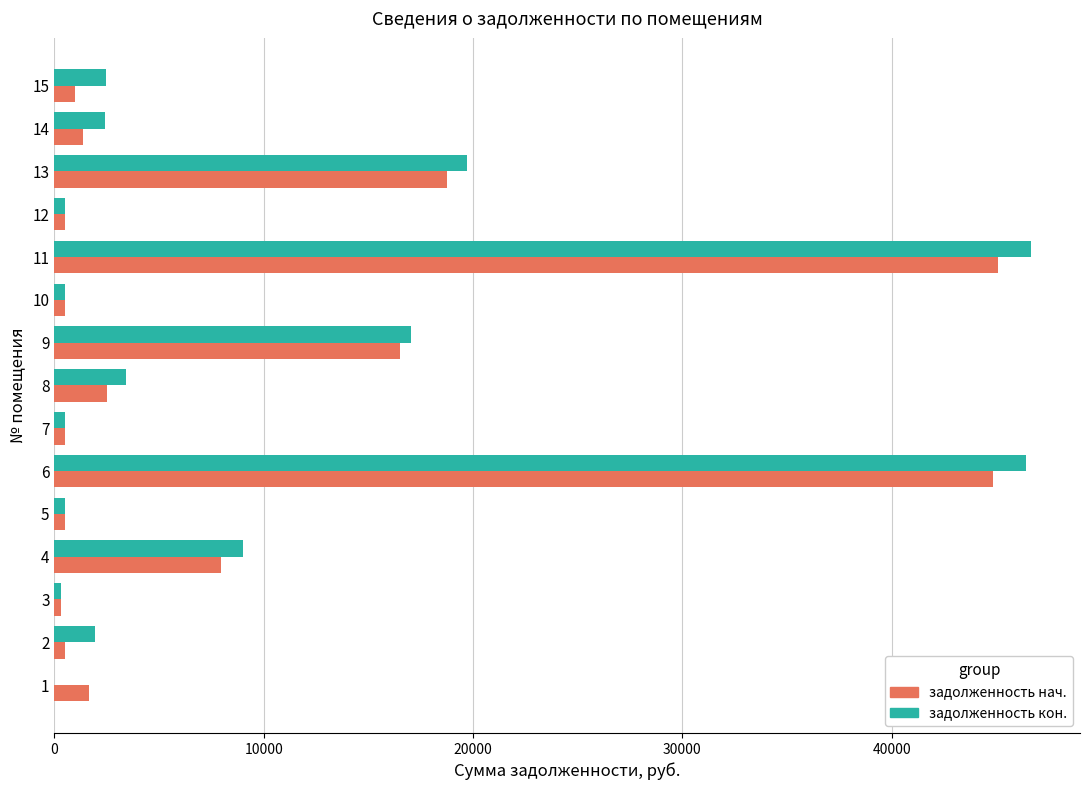

Is the value of задолженность нач. at 11 greater than the value of задолженность кон. at 1?

Yes